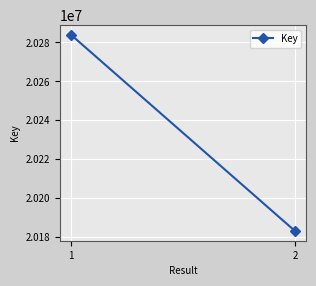

The chart shows a value of 20183221 at 2. True or false?

True